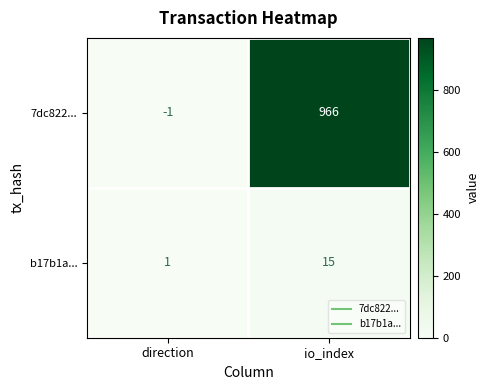

Is it true that 7dc822... equals 966 at io_index?

True